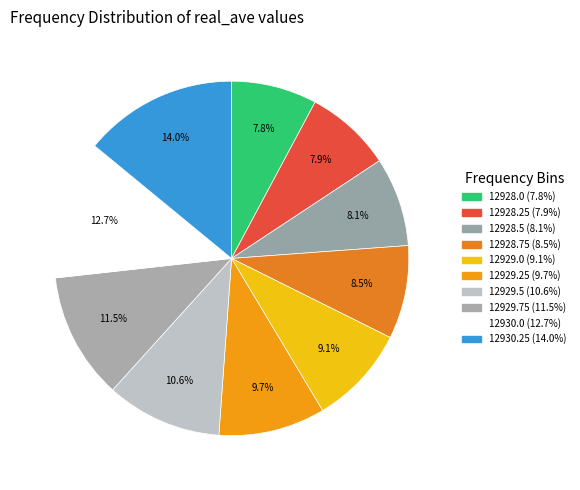

Count the number of slices in the pie.

10